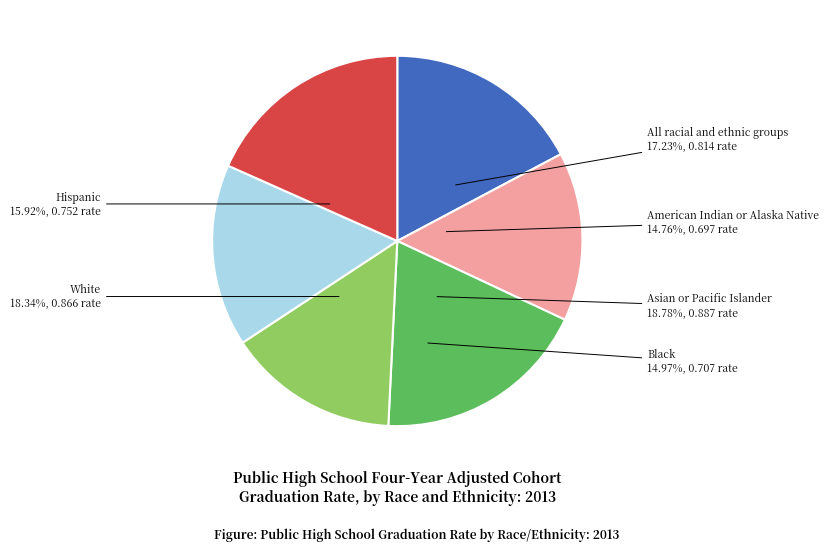

Count the number of slices in the pie.

6